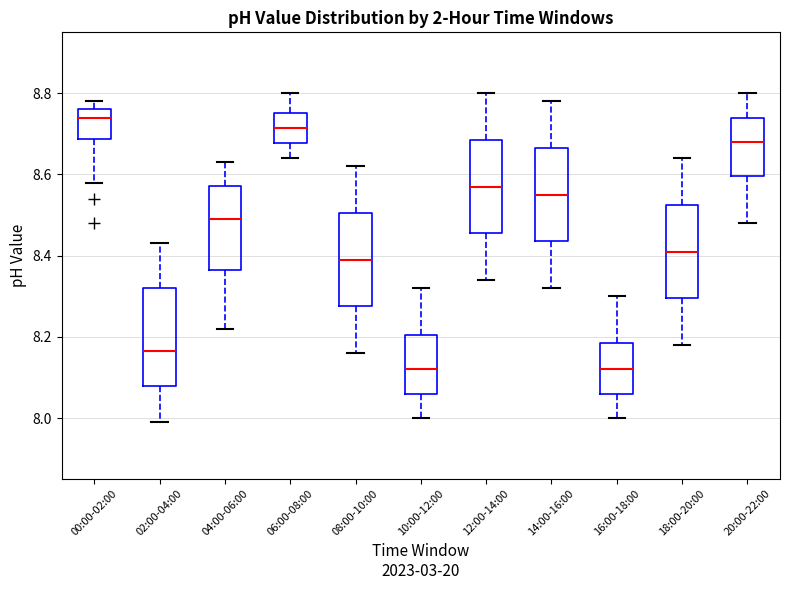

Where is the lower edge of the box for 00:00-02:00 on the y-axis? The values are not printed on the chart, so give them approximately, as read against the axis.

8.68